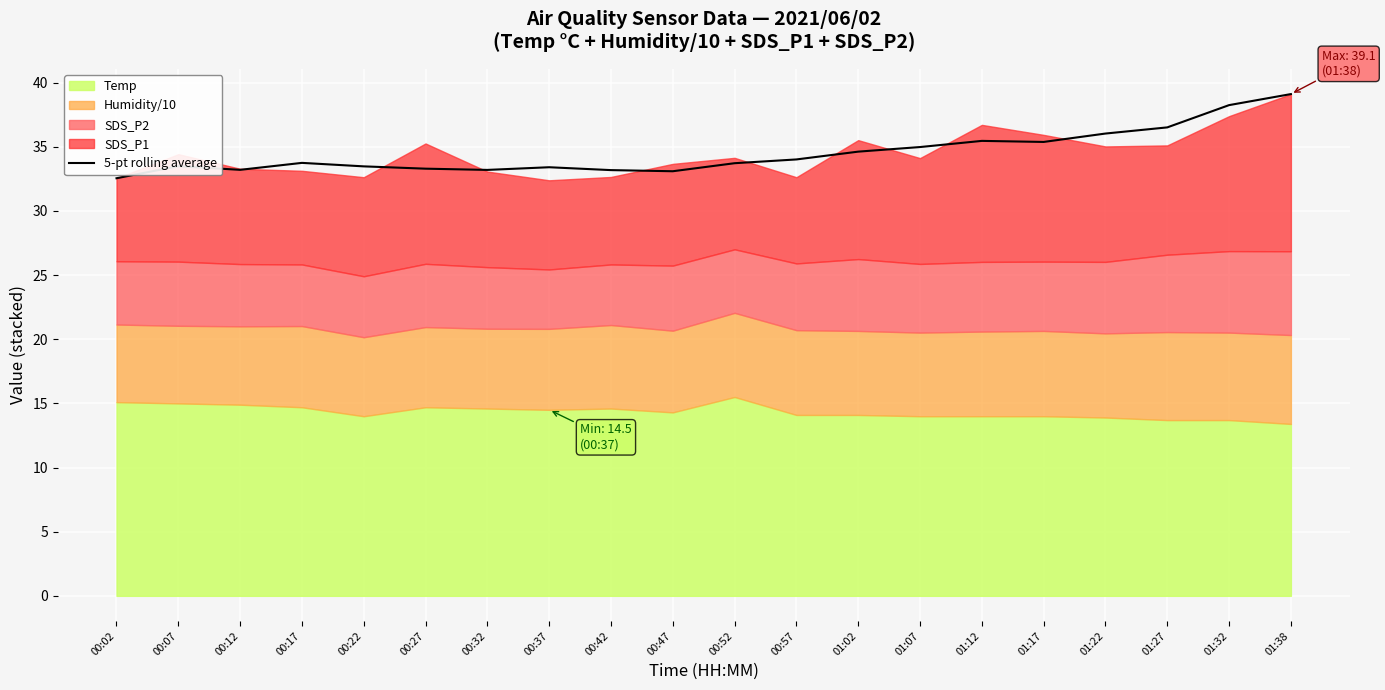

The value of 5-pt rolling average at 00:02 is 17.8. True or false?

False